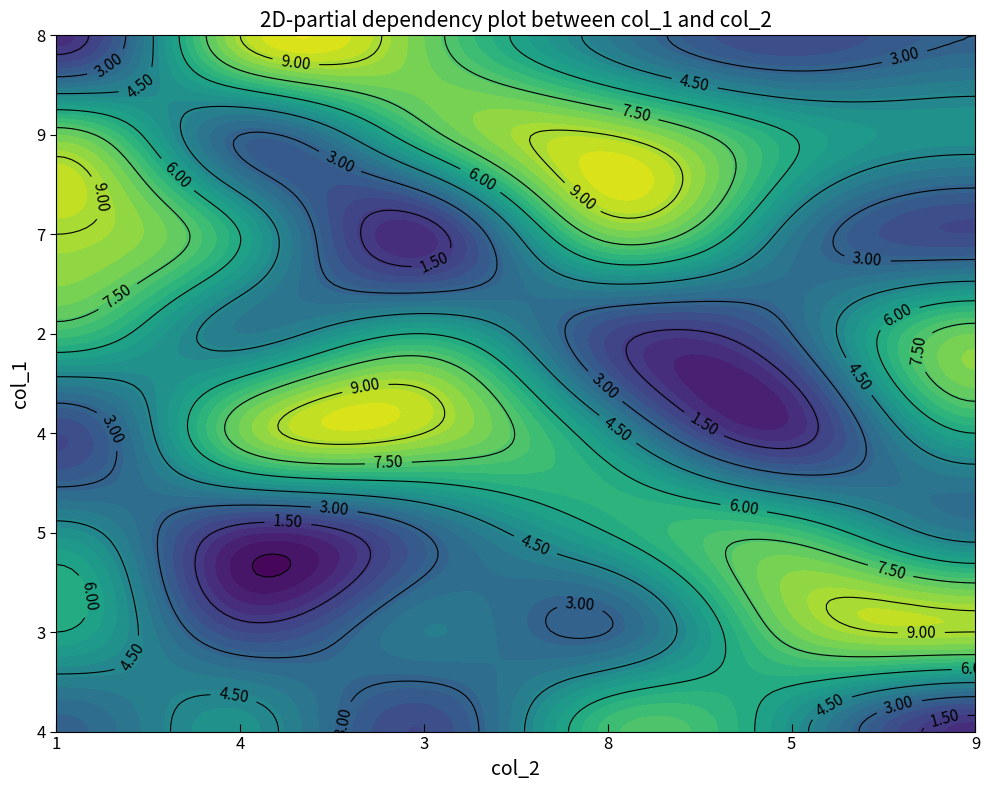

What is the difference between the maximum and minimum values in the 8 series?

8